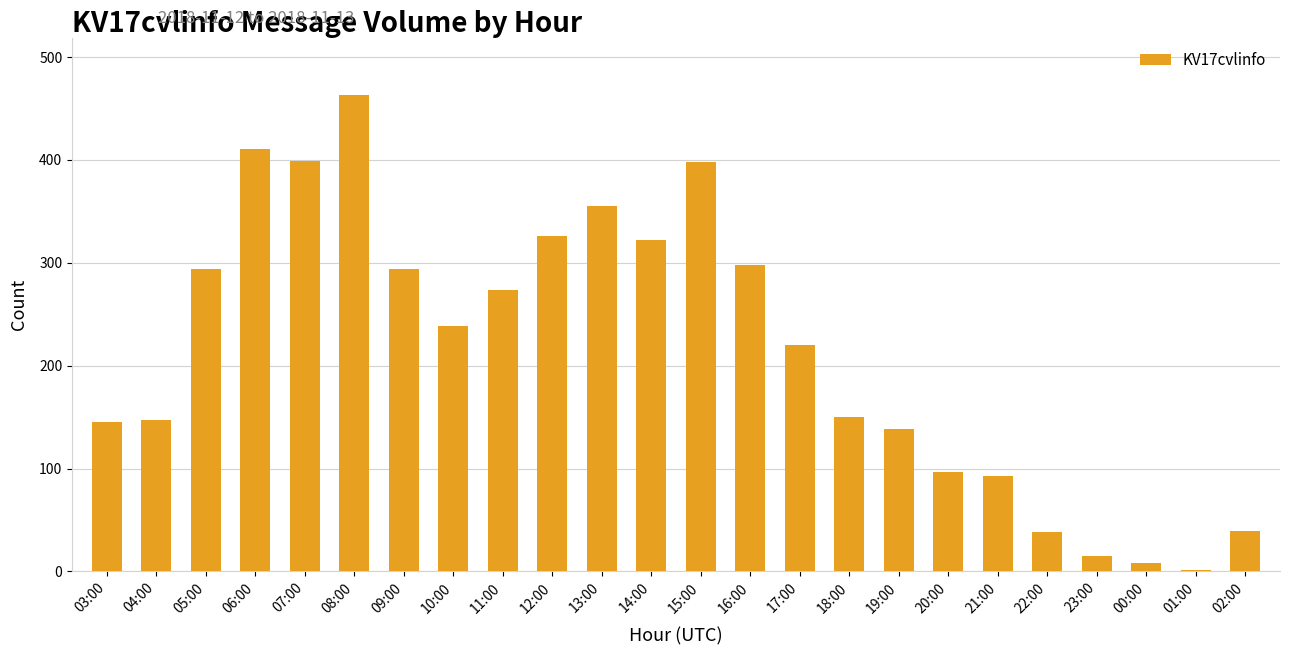

How many distinct data groups are displayed?

1